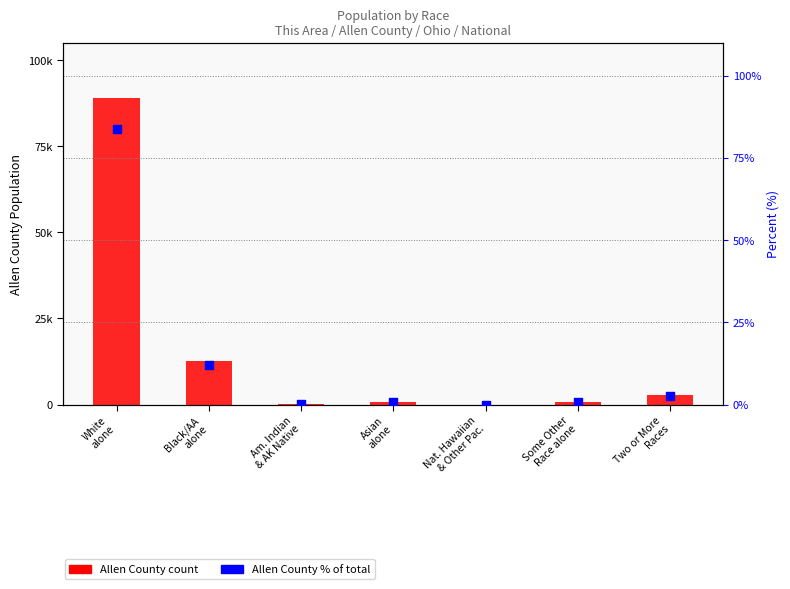

Which series has the largest total across all categories?

Allen County count